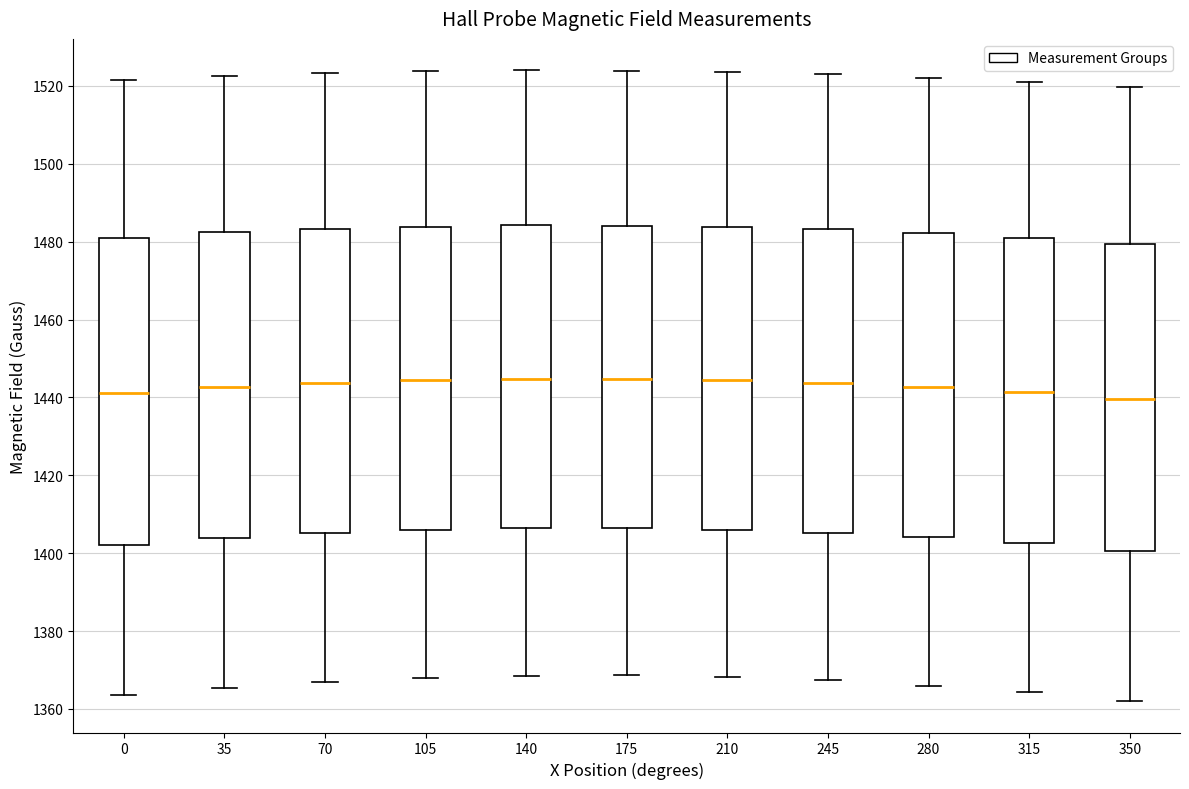

Reading left to right, read every box against the y-axis: the position of its median line, the range the box covers, and the ends of its whiskers. The values are not printed on the chart, so give them approximately, as read against the axis.

0: median 1442, box 1402 to 1482, whiskers 1364 to 1522
35: median 1442, box 1404 to 1482, whiskers 1366 to 1522
70: median 1444, box 1406 to 1484, whiskers 1366 to 1524
105: median 1444, box 1406 to 1484, whiskers 1368 to 1524
140: median 1444, box 1406 to 1484, whiskers 1368 to 1524
175: median 1444, box 1406 to 1484, whiskers 1368 to 1524
210: median 1444, box 1406 to 1484, whiskers 1368 to 1524
245: median 1444, box 1406 to 1484, whiskers 1368 to 1524
280: median 1442, box 1404 to 1482, whiskers 1366 to 1522
315: median 1442, box 1402 to 1480, whiskers 1364 to 1522
350: median 1440, box 1400 to 1480, whiskers 1362 to 1520